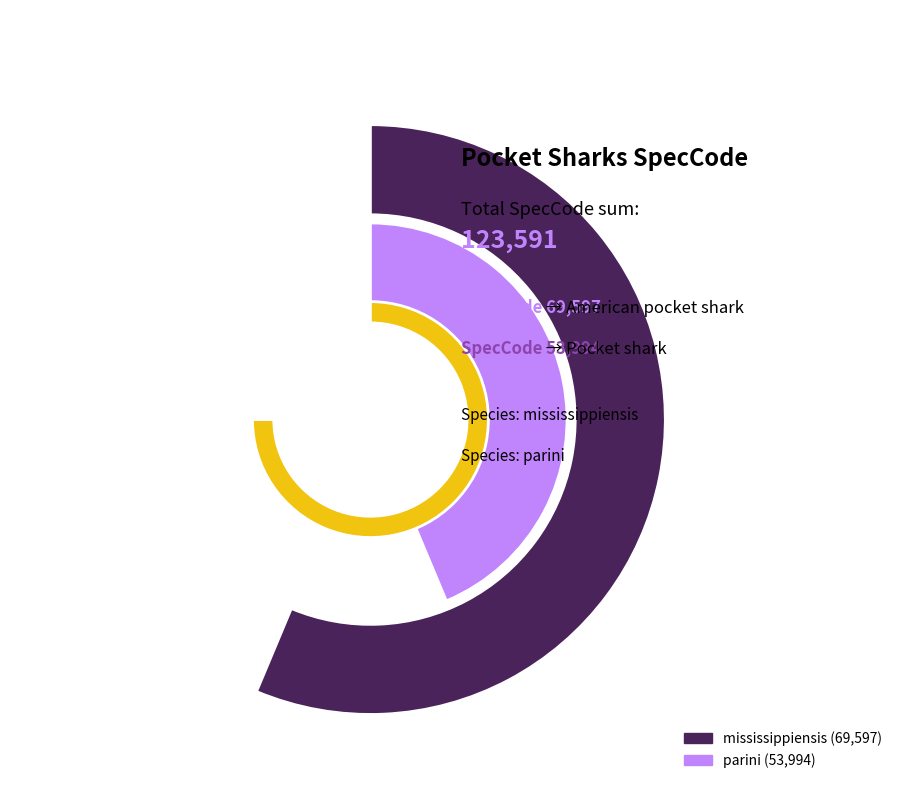

Do mississippiensis and parini together represent more than half of the pie?

Yes